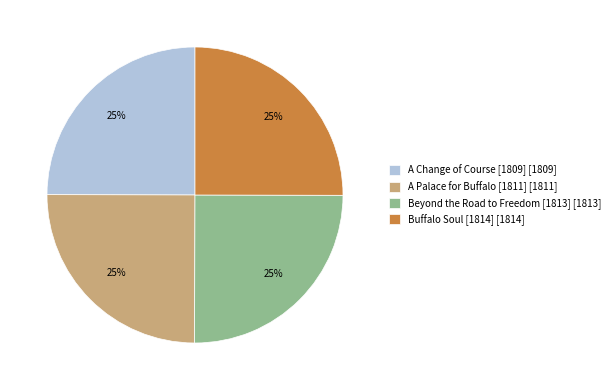

To the nearest percent, what is the combined percentage of Beyond the Road to Freedom [1813] and A Change of Course [1809]?

50%